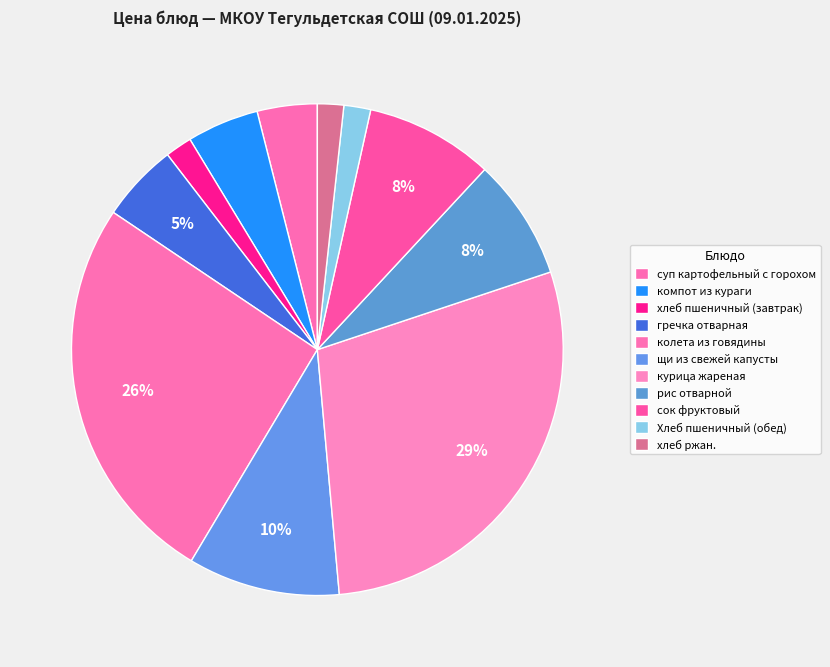

How many slices are in this pie chart?

11